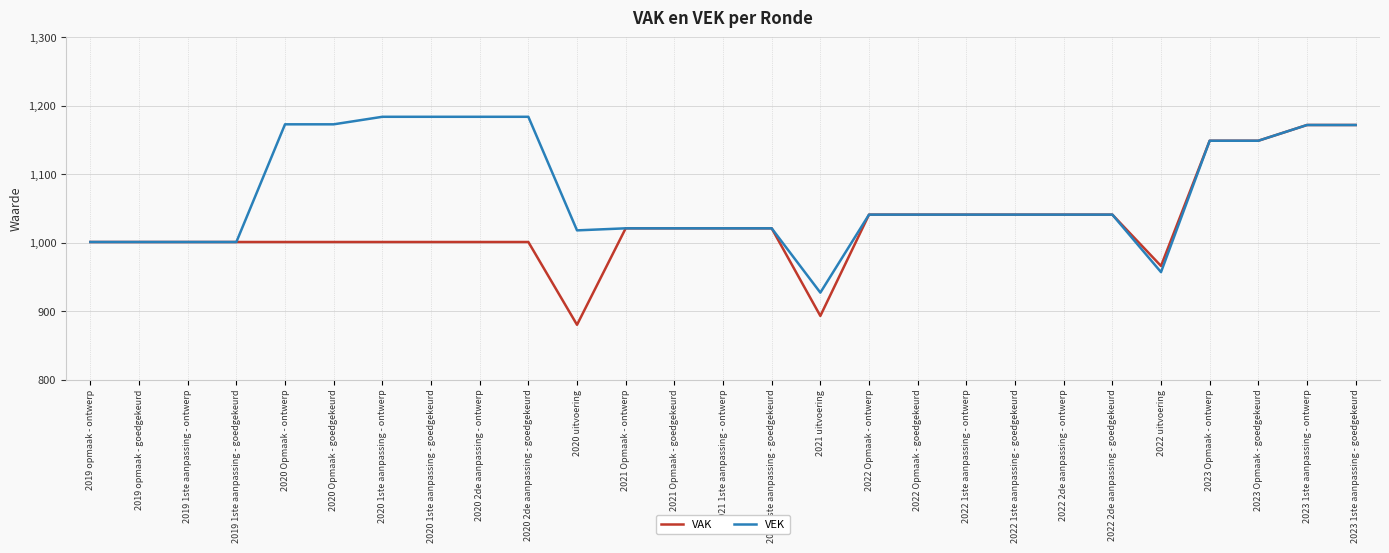

True or false: VEK has a value of 796 at 2023 1ste aanpassing - ontwerp.

False